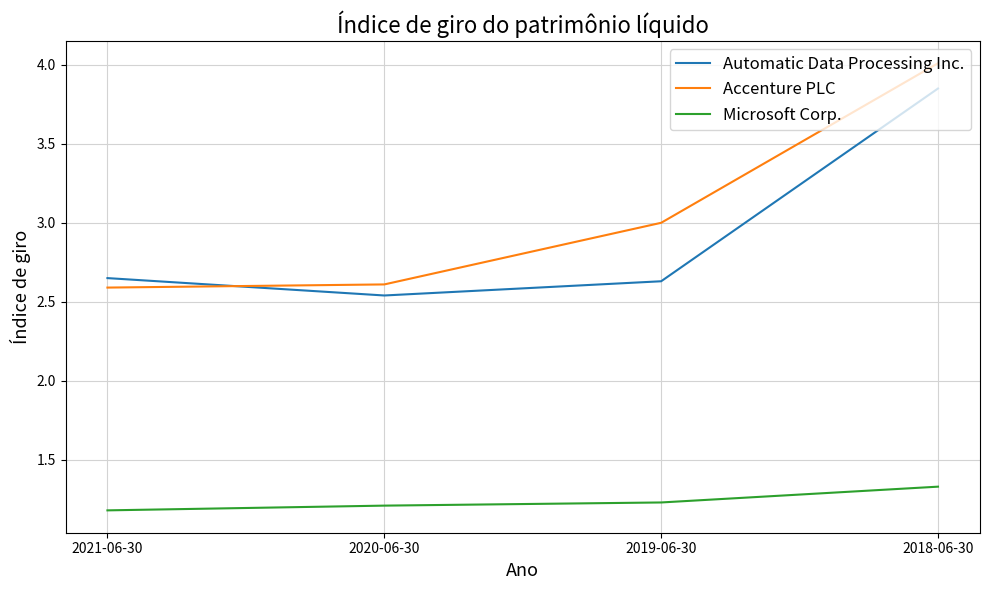

What is the total value across all series at 2018-06-30?

9.2